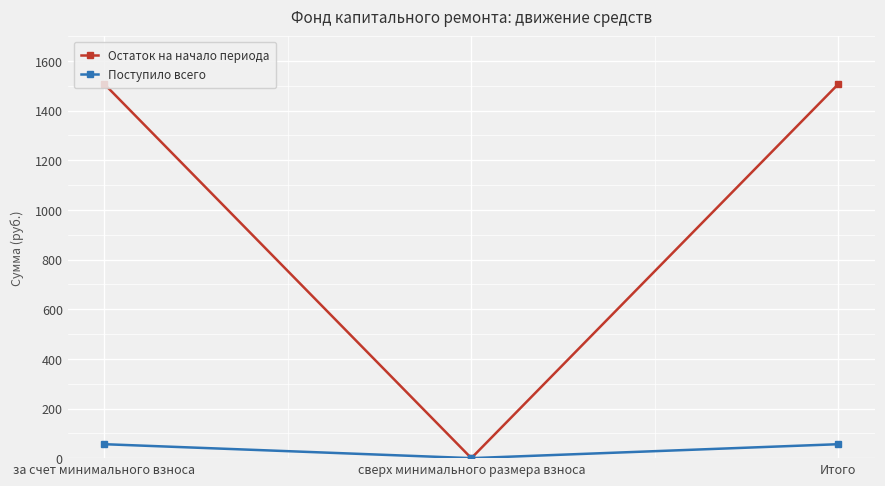

Rank the series by their maximum value, from highest to lowest.

Остаток на начало периода, Поступило всего